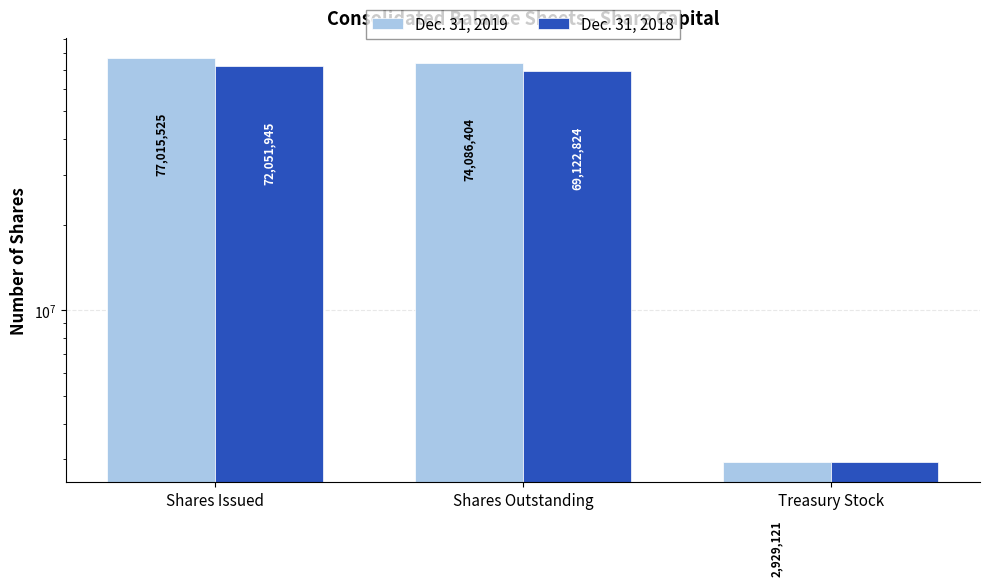

What is the sum of the Dec. 31, 2019 values at Treasury Stock and Shares Issued?

79944646